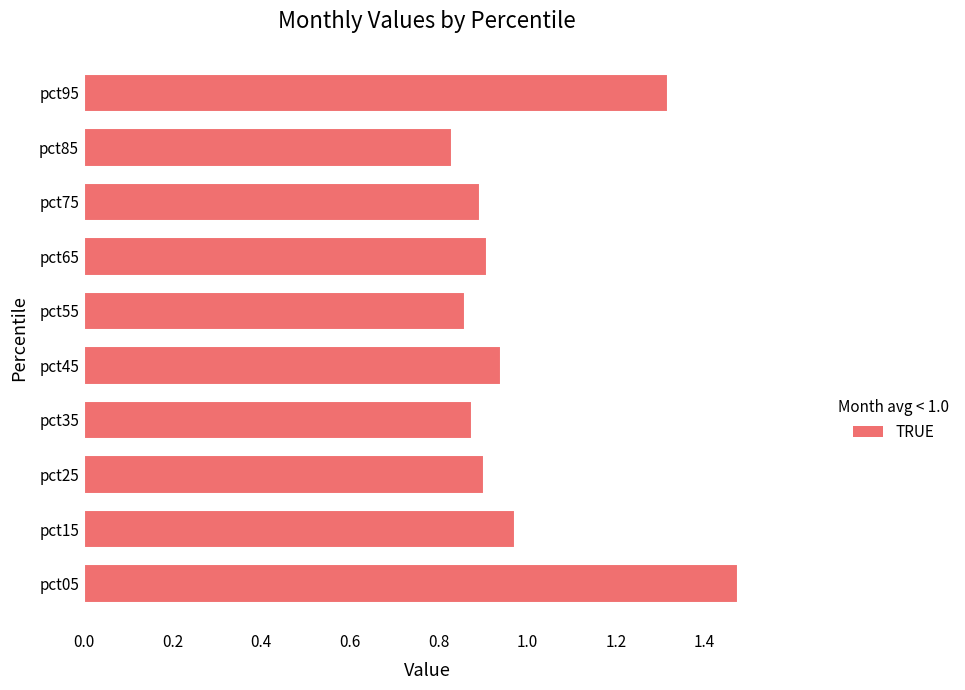

How many series are shown in this chart?

1